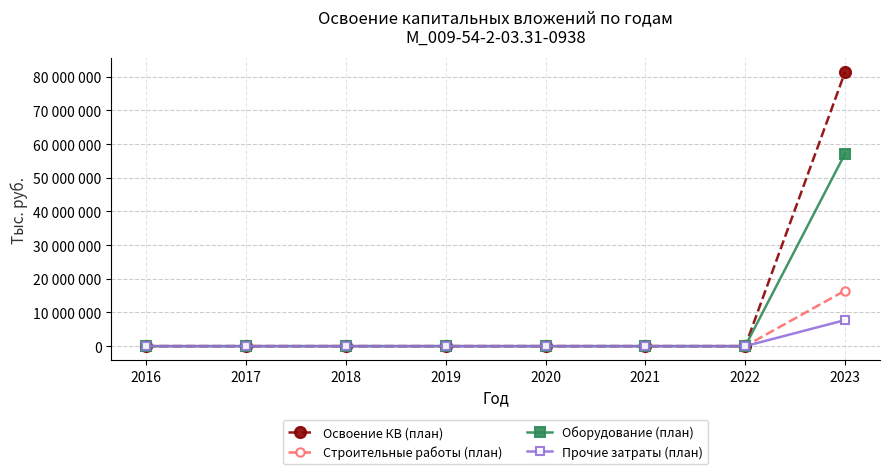

What is the difference between the maximum and minimum values in the Оборудование (план) series?

57156400